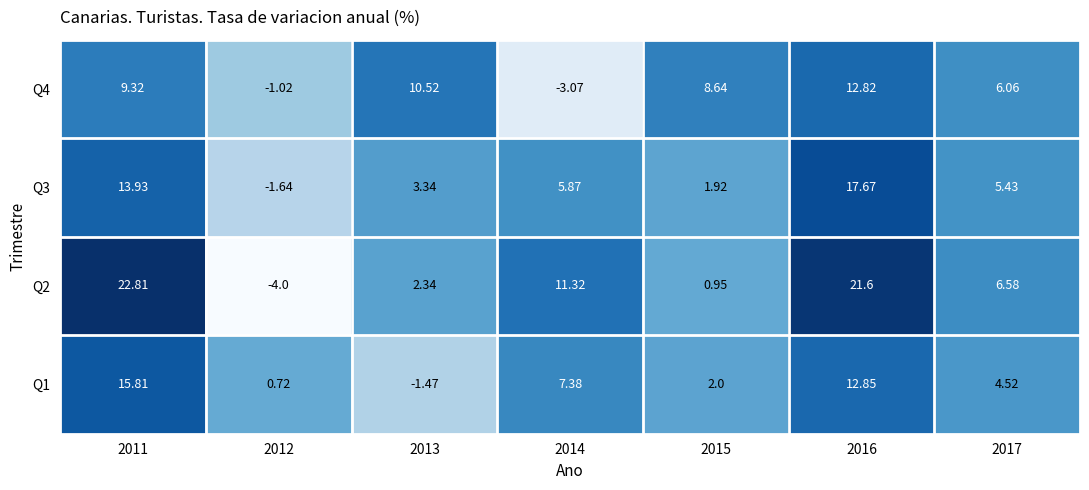

Is the value of Q2 at 2011 greater than the value of Q4 at 2014?

Yes